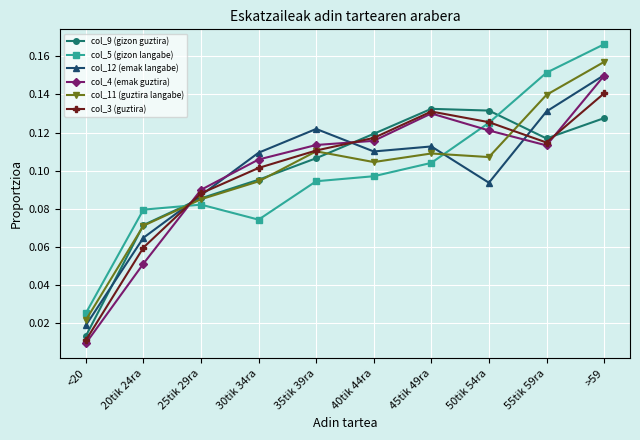

Between <20 and 25tik 29ra, which series saw the biggest shift?

col_4 (emak guztira)